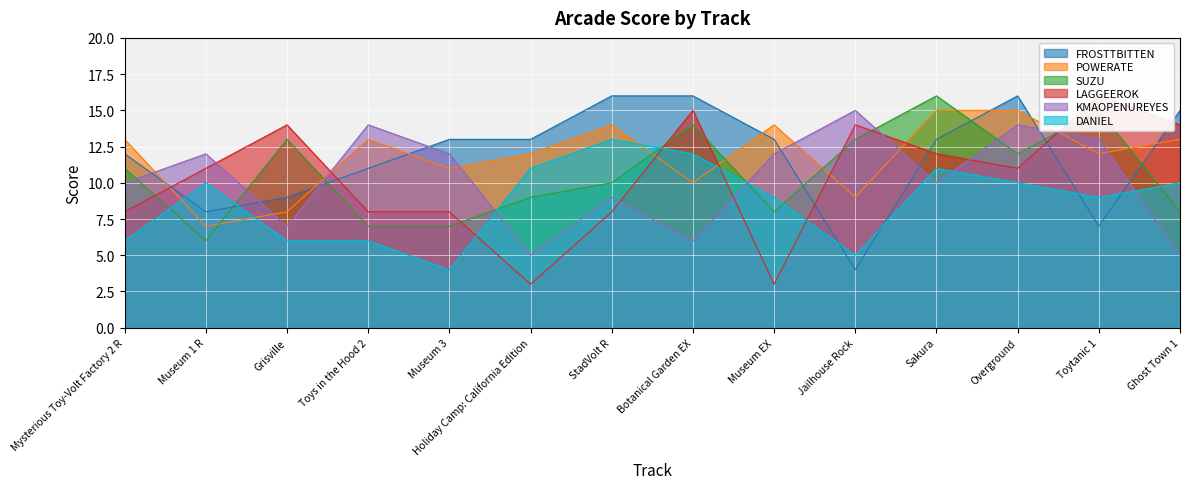

At which label does LAGGEEROK first exceed 11?

Grisville